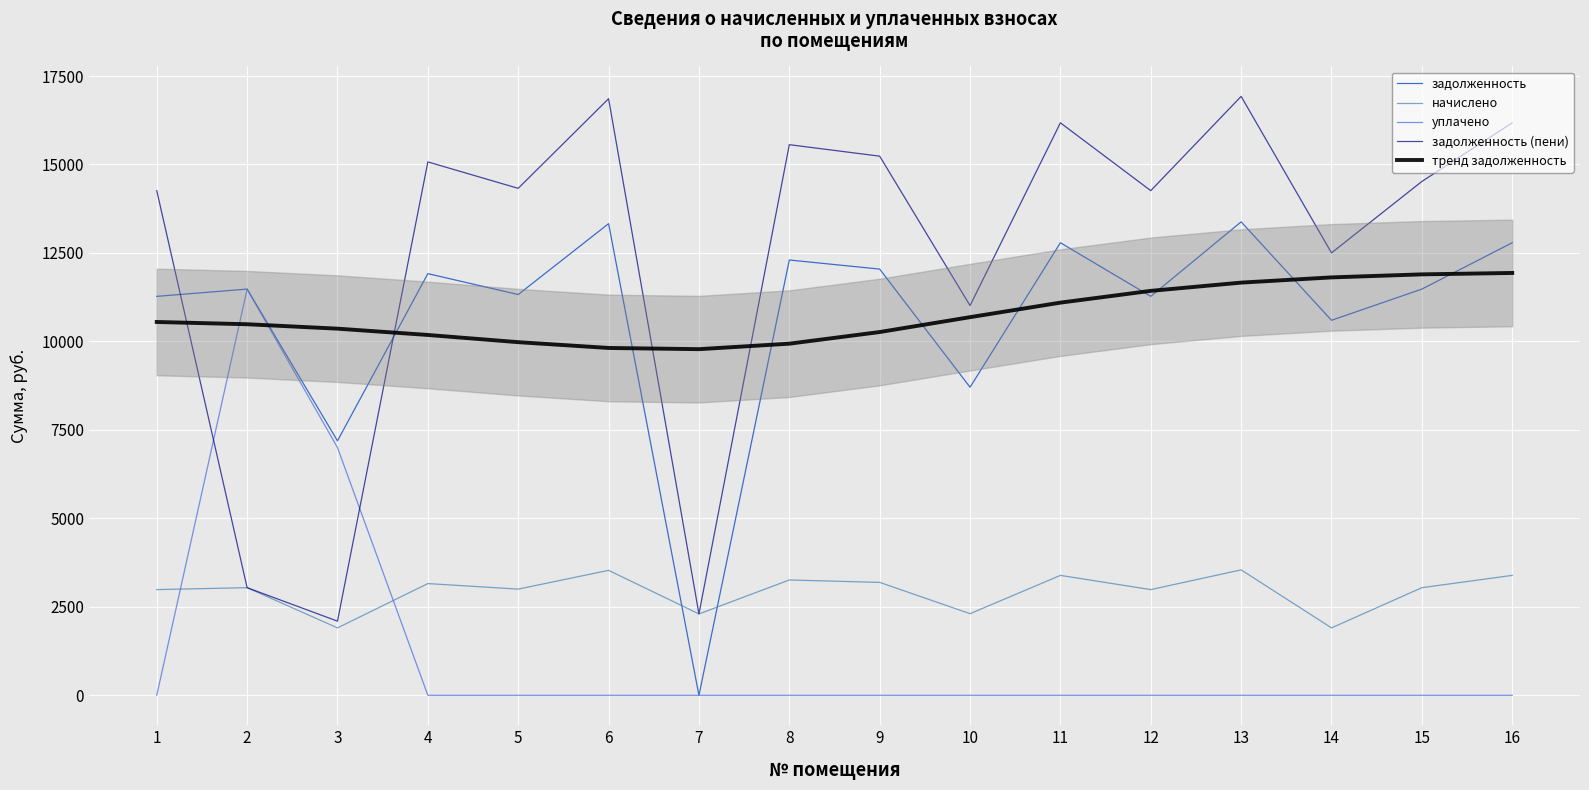

True or false: тренд задолженность and начислено cross at least once.

False